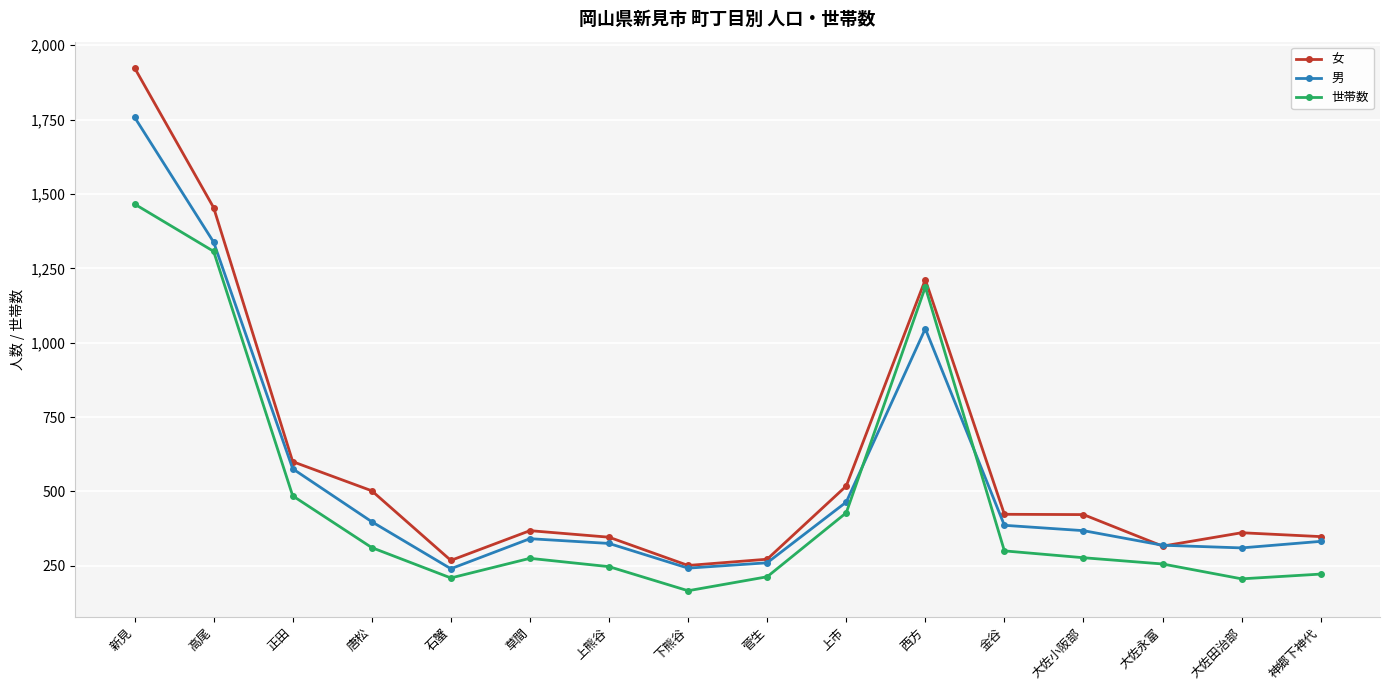

What is the approximate value of 女 at 唐松?

502